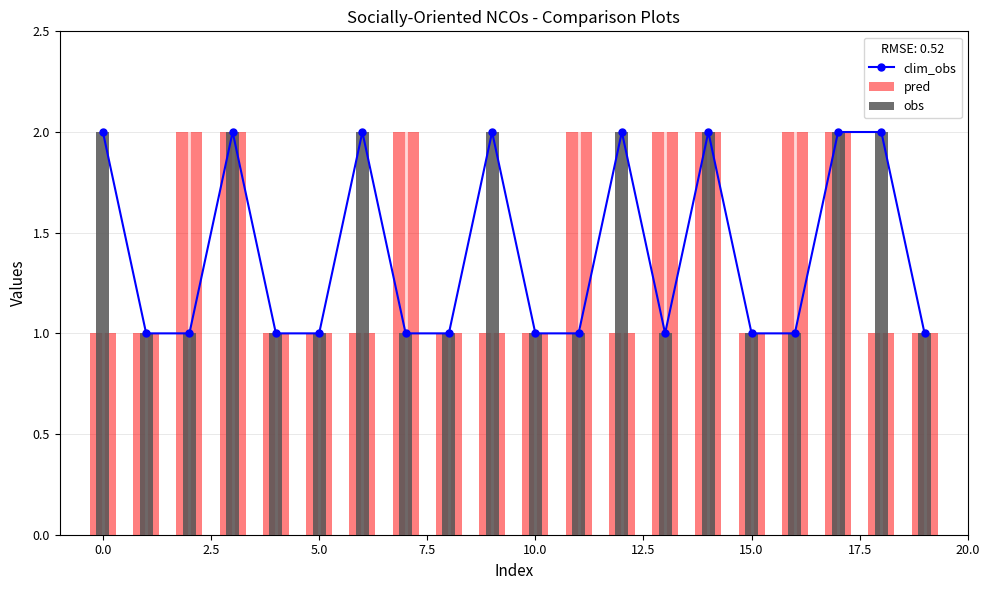

Count the number of categories in the chart.

20